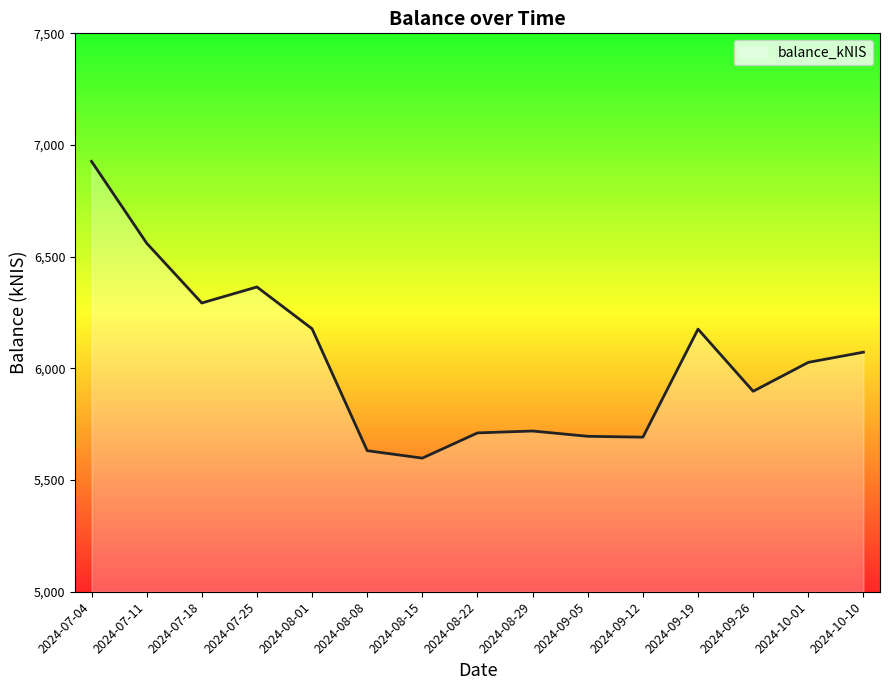

Where is the data nearest to the value 6262?

2024-07-18